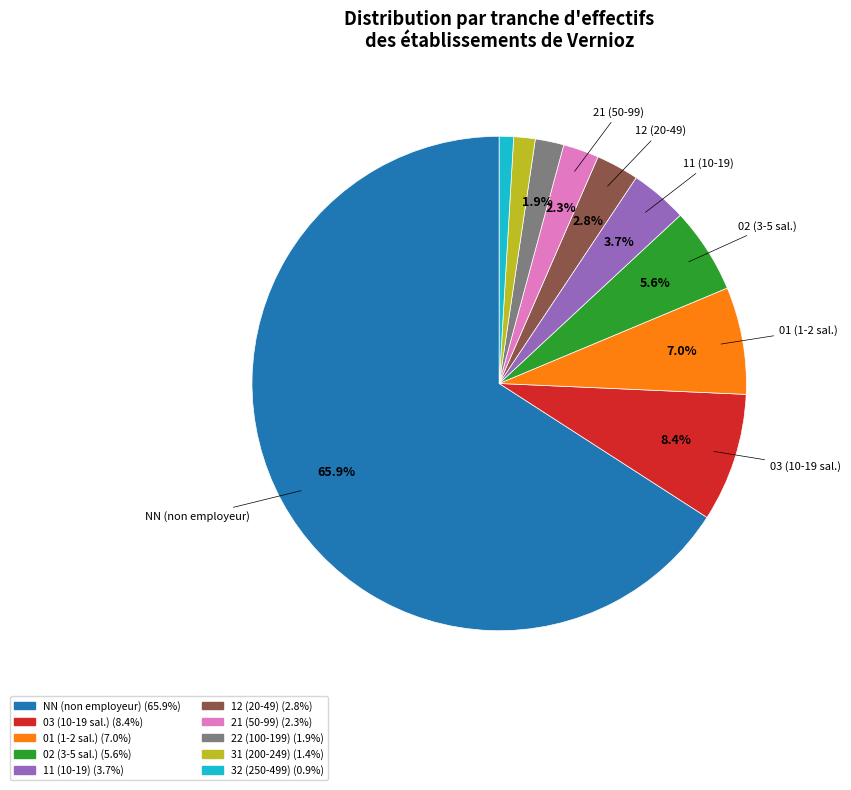

Does any single category account for the majority?

Yes